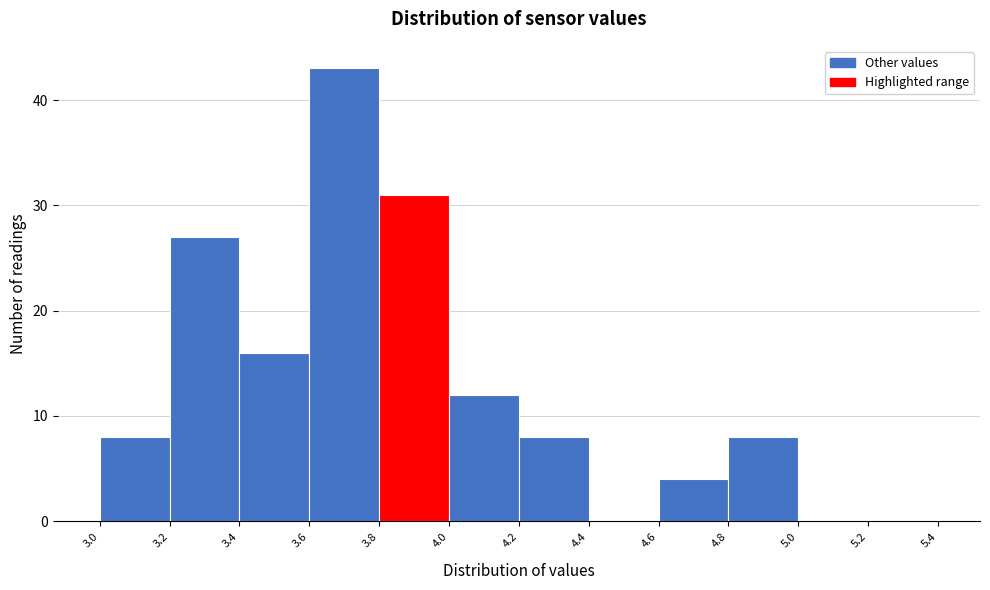

Reading left to right, list every bar in this chart as the range it spans on the x-axis followed by its height. The values are not printed on the chart, so give them approximately, as read against the axis.

3.0 to 3.2: 8
3.2 to 3.4: 27
3.4 to 3.6: 16
3.6 to 3.8: 43
3.8 to 4.0: 31
4.0 to 4.2: 12
4.2 to 4.4: 8
4.4 to 4.6: 0
4.6 to 4.8: 4
4.8 to 5.0: 8
5.0 to 5.2: 0
5.2 to 5.4: 0